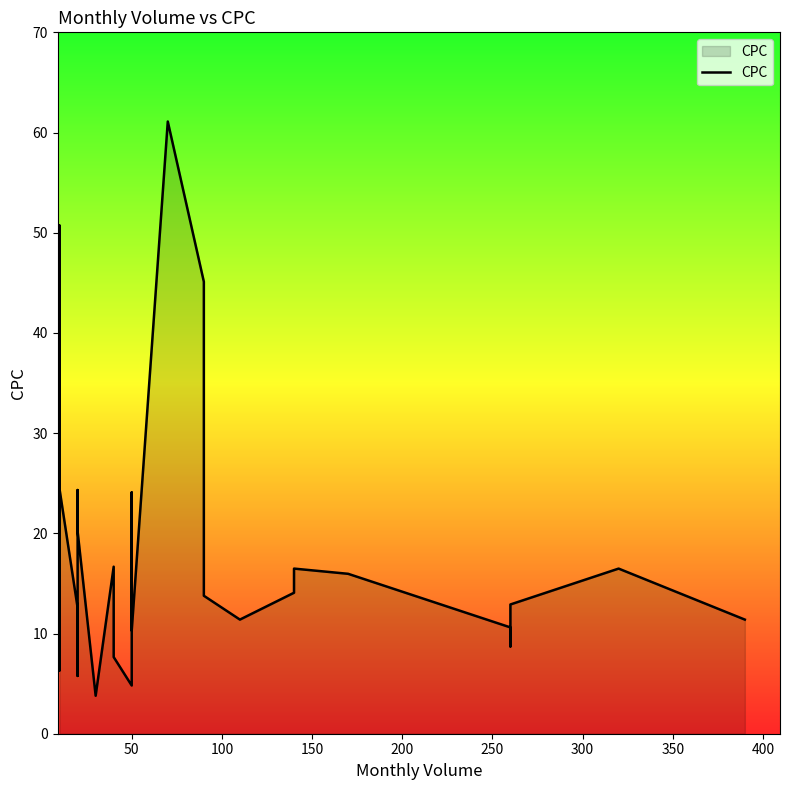

Reading left to right, list all the values displayed in this chart.

7.0	6.3	8.0	20.1	13.4	12.8	27.3	17.6	50.7	19.3	33.2	32.2	7.0	24.4	12.6	5.8	17.8	24.3	20.2	3.8	16.7	7.7	4.8	24.1	16.9	10.3	61.1	45.1	16.5	13.8	11.4	14.1	16.5	16.0	10.6	8.7	10.6	12.9	16.5	11.4